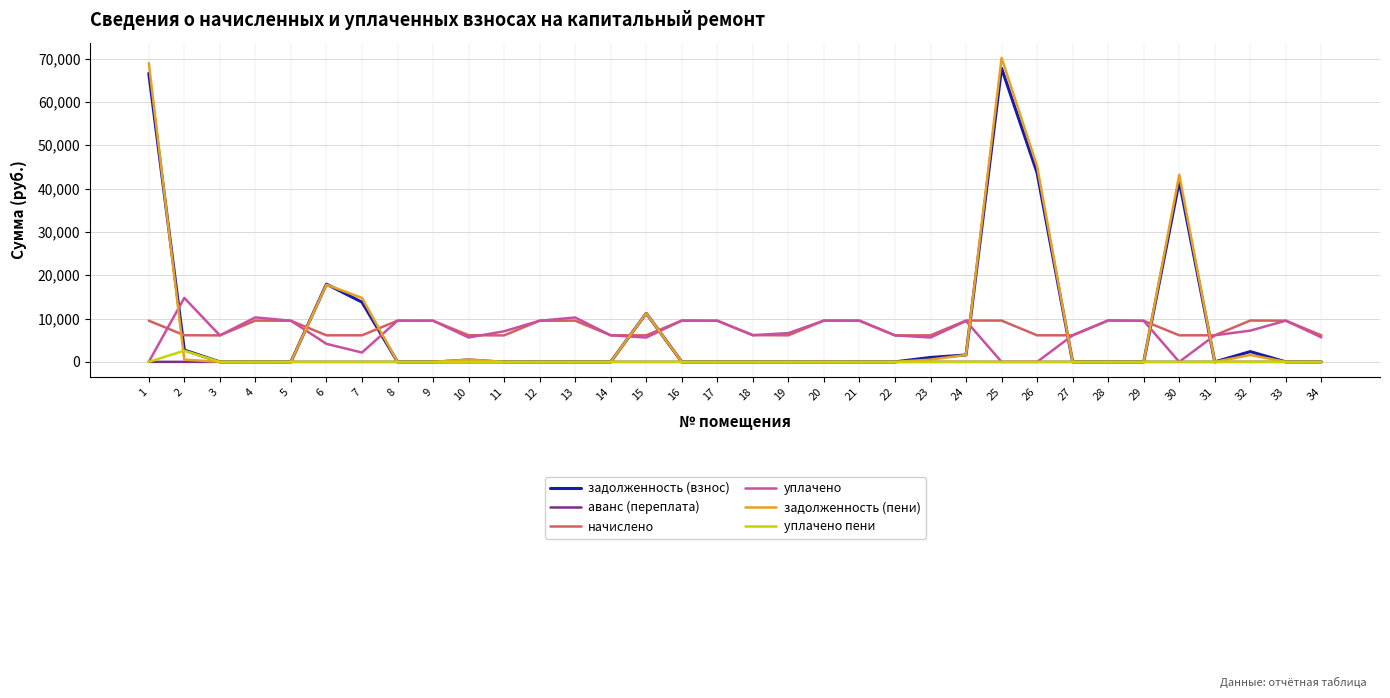

Rank the series by their maximum value, from highest to lowest.

задолженность (пени), задолженность (взнос), уплачено, начислено, уплачено пени, аванс (переплата)